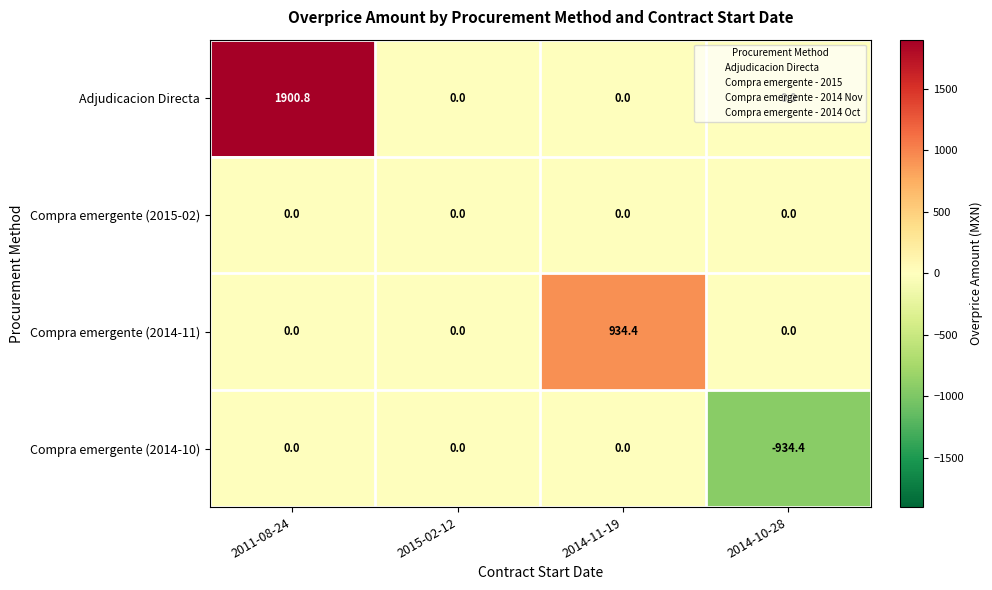

How many values in the Adjudicacion Directa series exceed 0?

1